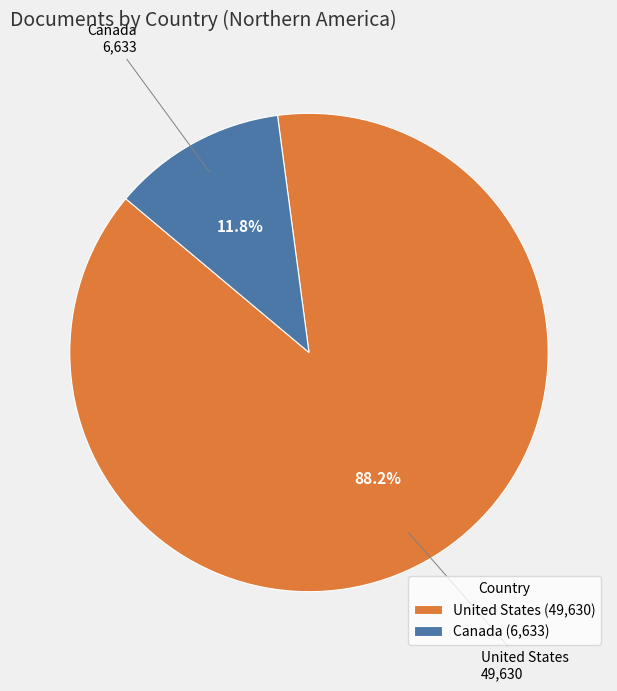

Which has a higher value, United States or Canada?

United States